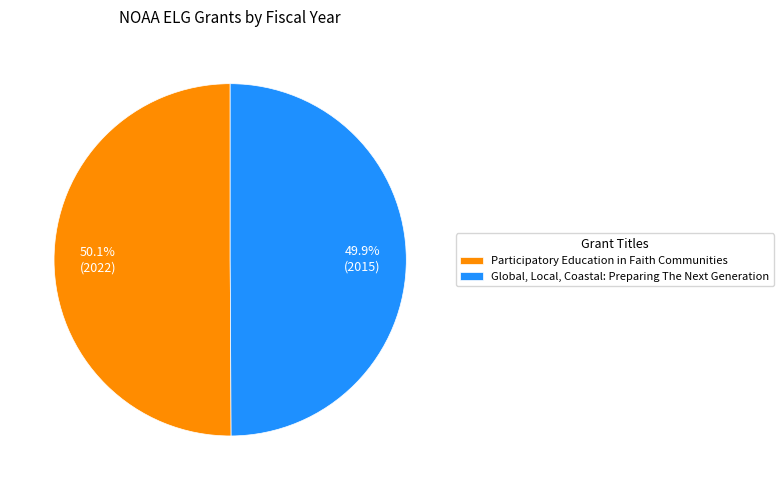

Count the number of slices in the pie.

2